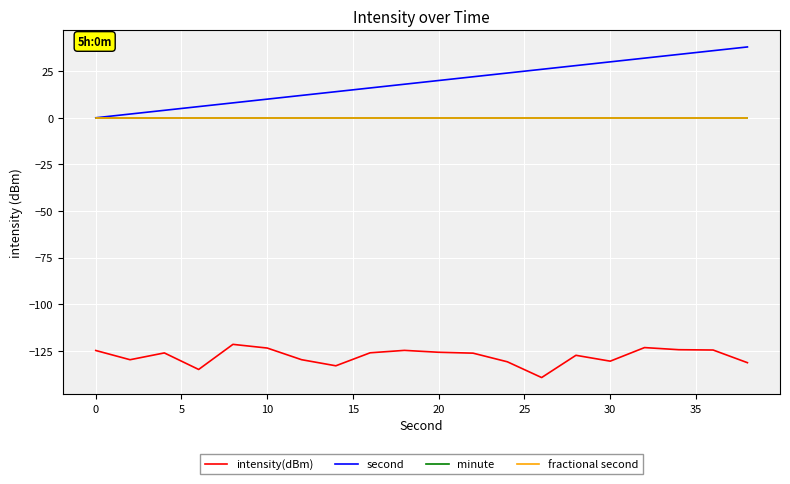

Rank the series by their maximum value, from highest to lowest.

second, minute, fractional second, intensity(dBm)